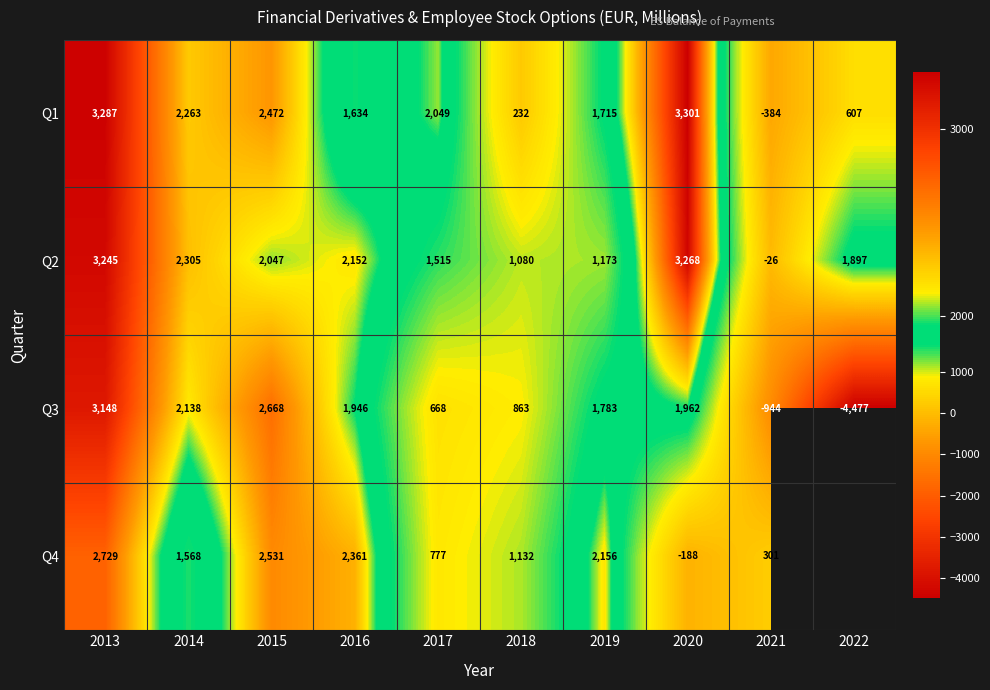

At which label is Q3 closest to -664?

2021